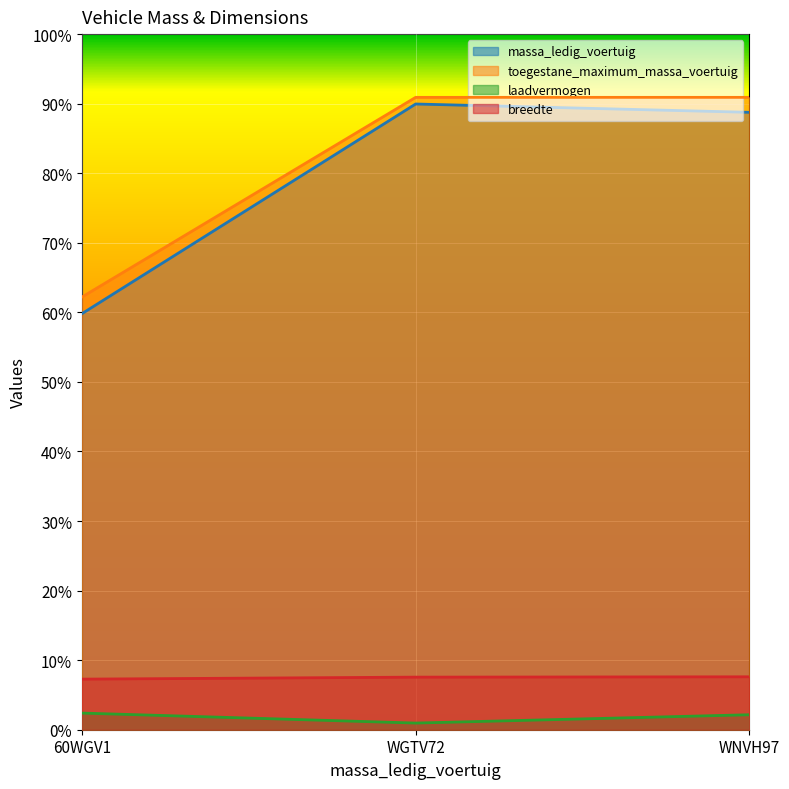

What position from the left is WNVH97?

3